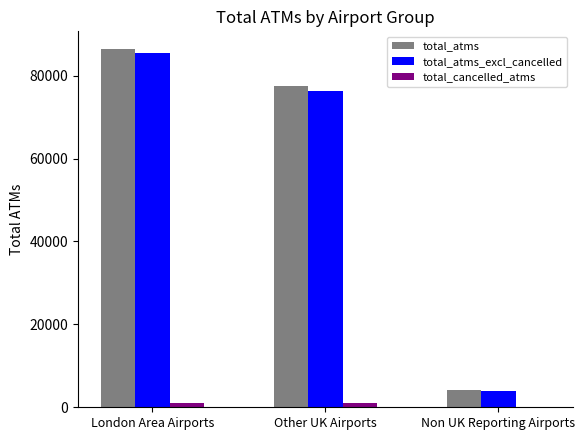

Where is total_atms nearest to the value 45241?

Other UK Airports